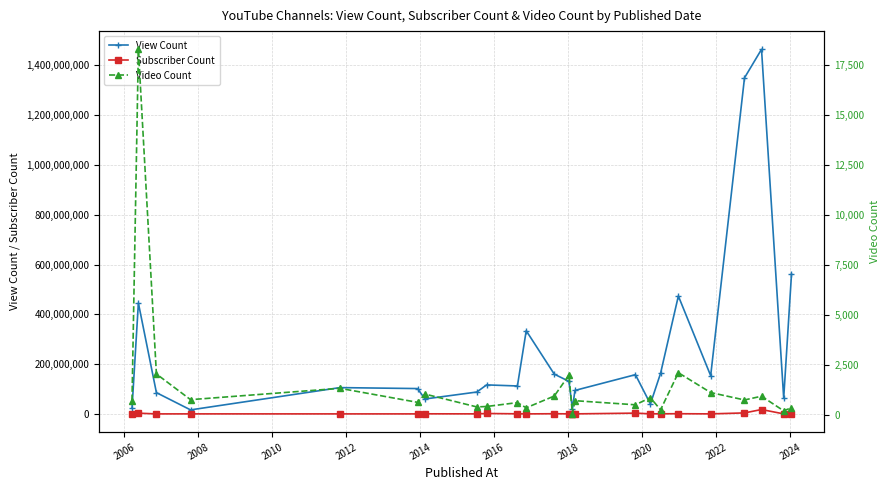

How many interior local peaks does the View Count series have?

7